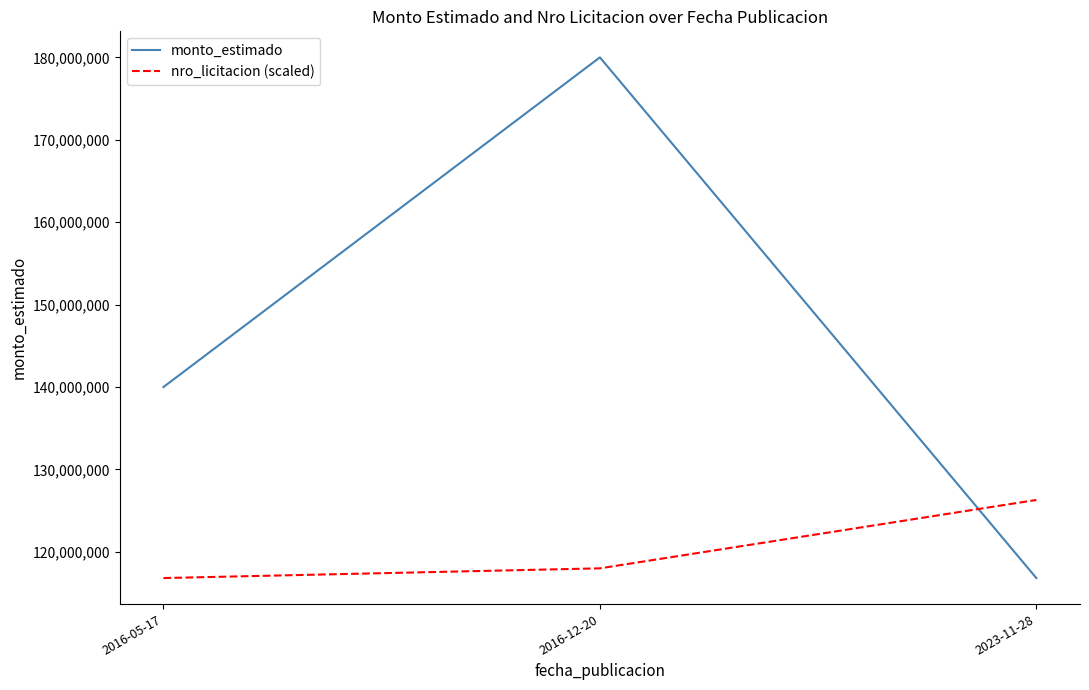

At which label does nro_licitacion (scaled) reach its peak?

2023-11-28